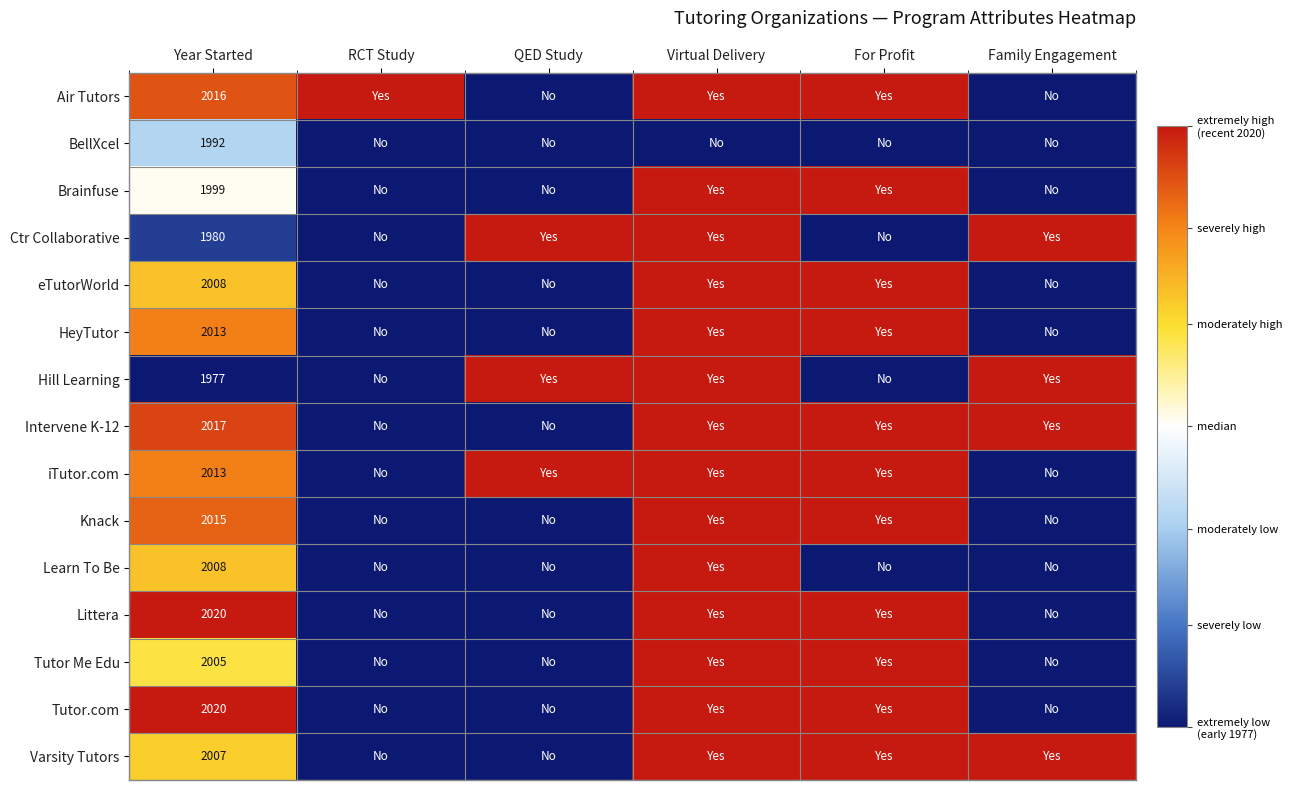

Count the number of categories in the chart.

6